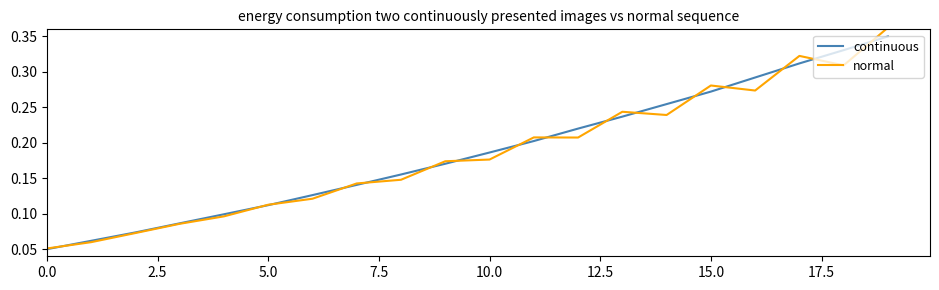

True or false: continuous has more than 2 points higher than both neighbors.

False